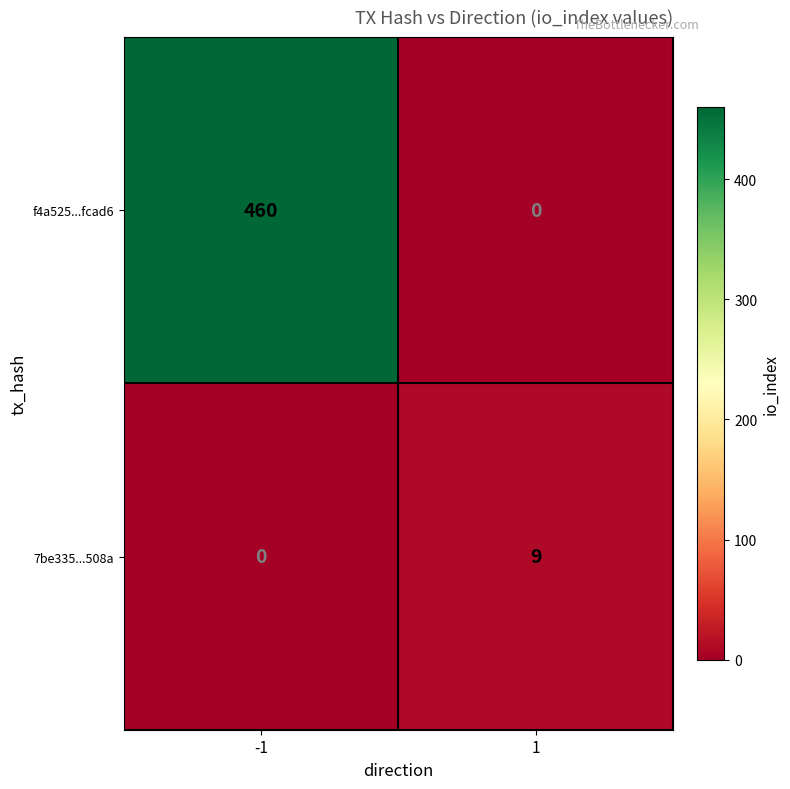

Rank the categories by f4a525...fcad6 value from highest to lowest.

-1, 1